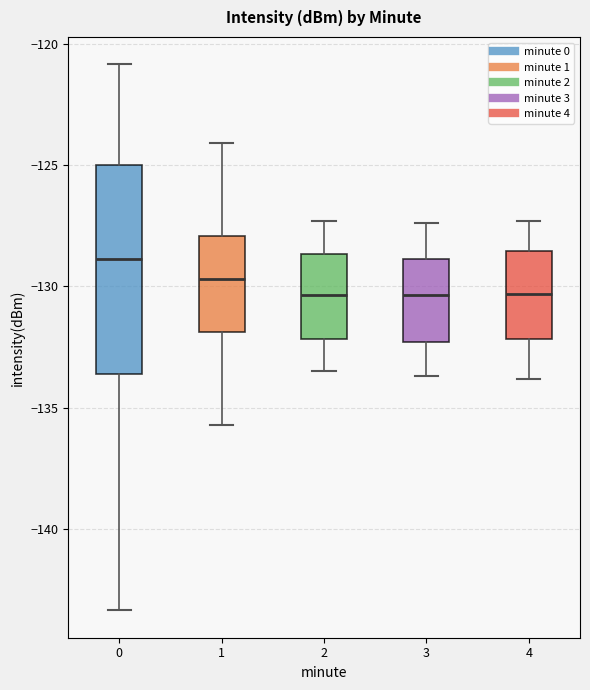

Which box has the highest median line?

0